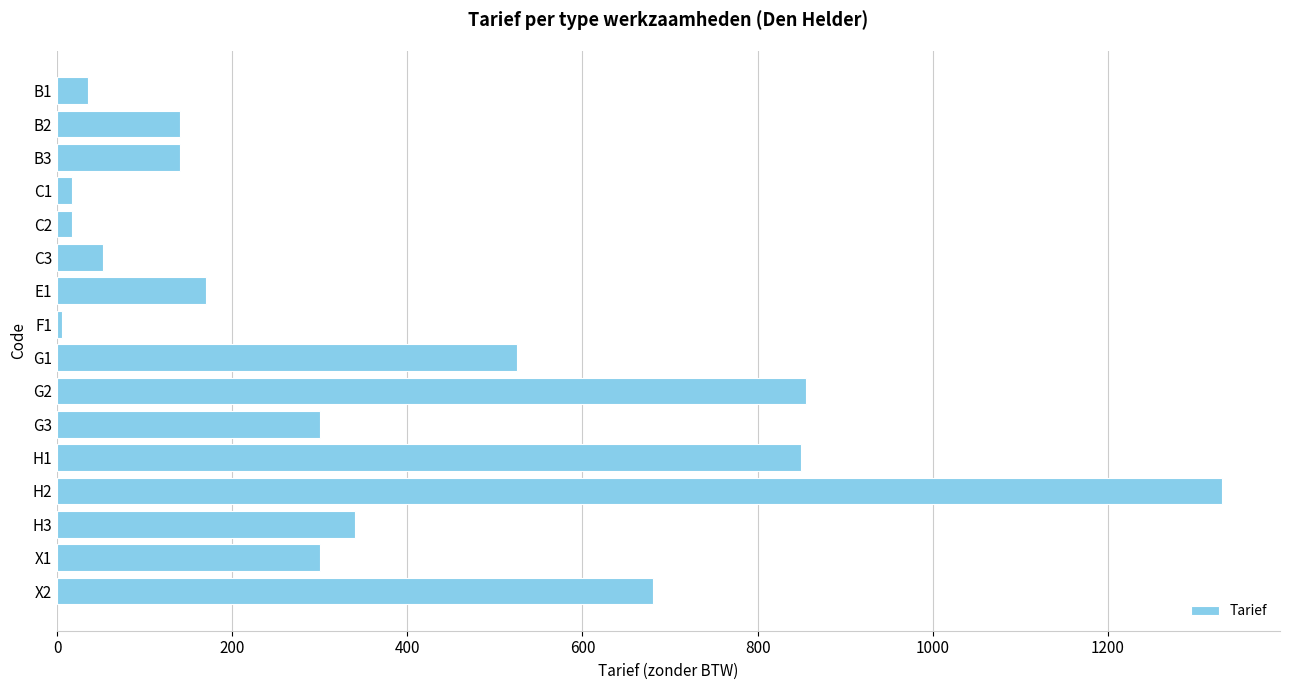

Are the bars grouped side by side (vs. stacked)?

No